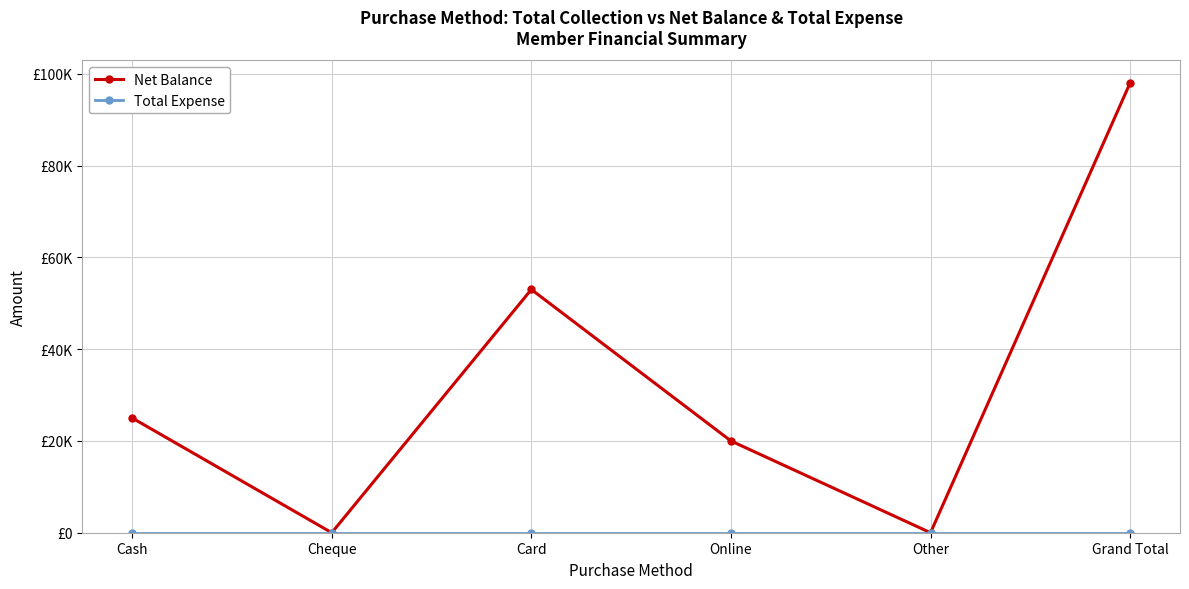

What is the approximate value of Net Balance at Grand Total, to the nearest 50?

98000